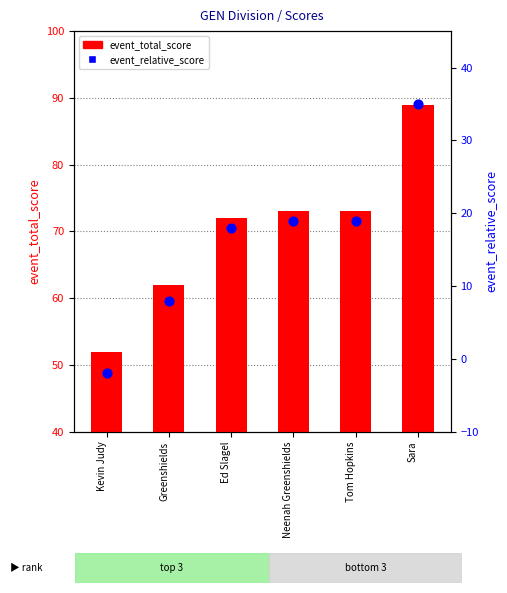

Which series has the largest Y range (max minus min)?

event_total_score